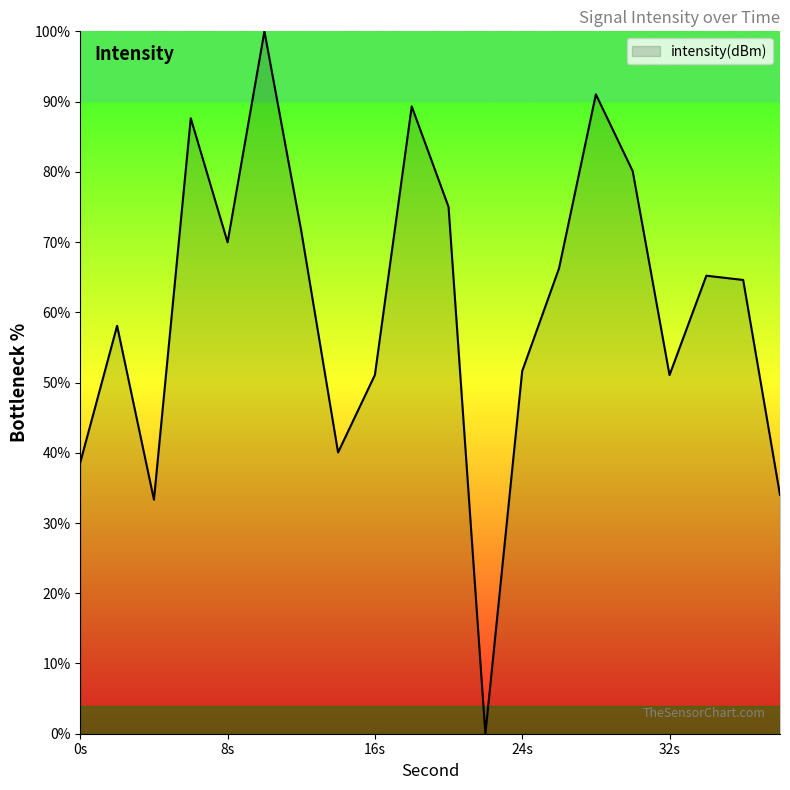

What is the maximum value shown in the chart?

100.0